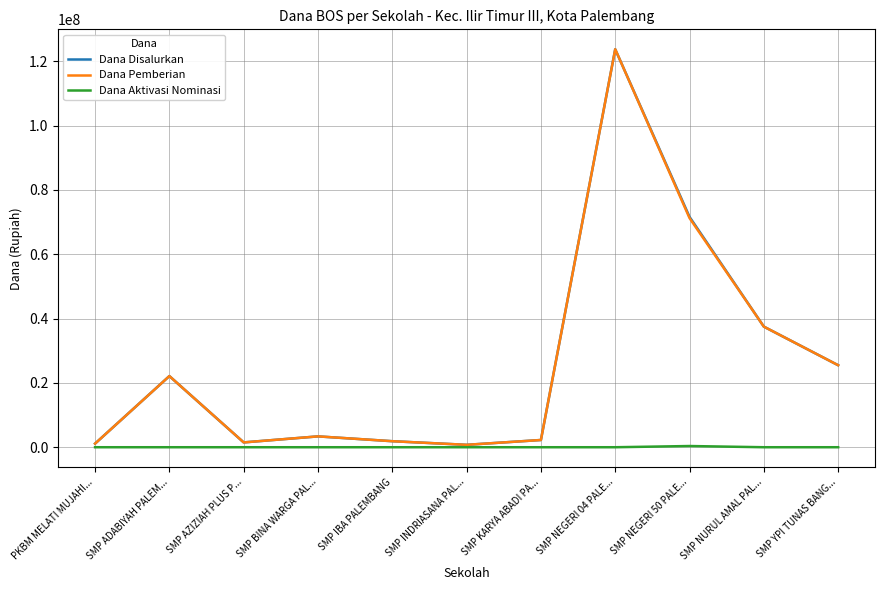

Count the number of data series in this chart.

3